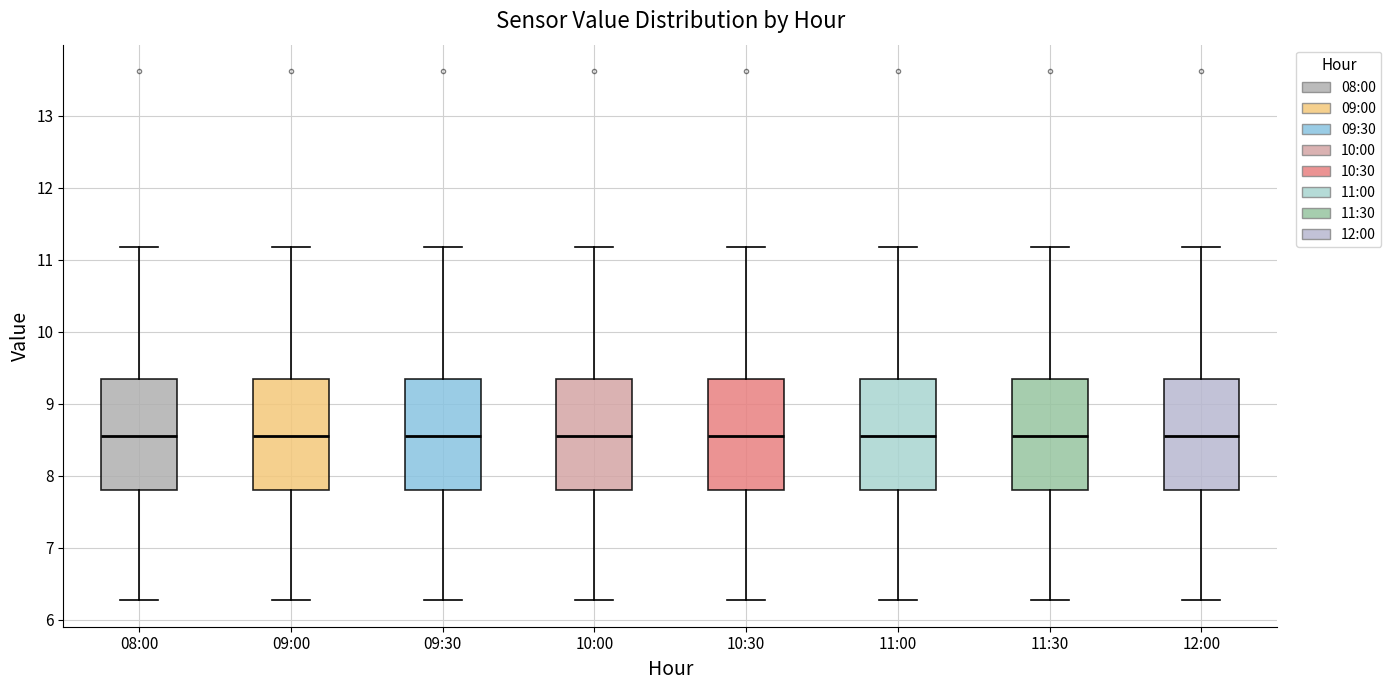

Reading left to right, read every box against the y-axis: the position of its median line, the range the box covers, and the ends of its whiskers. The values are not printed on the chart, so give them approximately, as read against the axis.

08:00: median 8.6, box 7.8 to 9.3, whiskers 6.3 to 11.2
09:00: median 8.6, box 7.8 to 9.3, whiskers 6.3 to 11.2
09:30: median 8.6, box 7.8 to 9.3, whiskers 6.3 to 11.2
10:00: median 8.6, box 7.8 to 9.3, whiskers 6.3 to 11.2
10:30: median 8.6, box 7.8 to 9.3, whiskers 6.3 to 11.2
11:00: median 8.6, box 7.8 to 9.3, whiskers 6.3 to 11.2
11:30: median 8.6, box 7.8 to 9.3, whiskers 6.3 to 11.2
12:00: median 8.6, box 7.8 to 9.3, whiskers 6.3 to 11.2